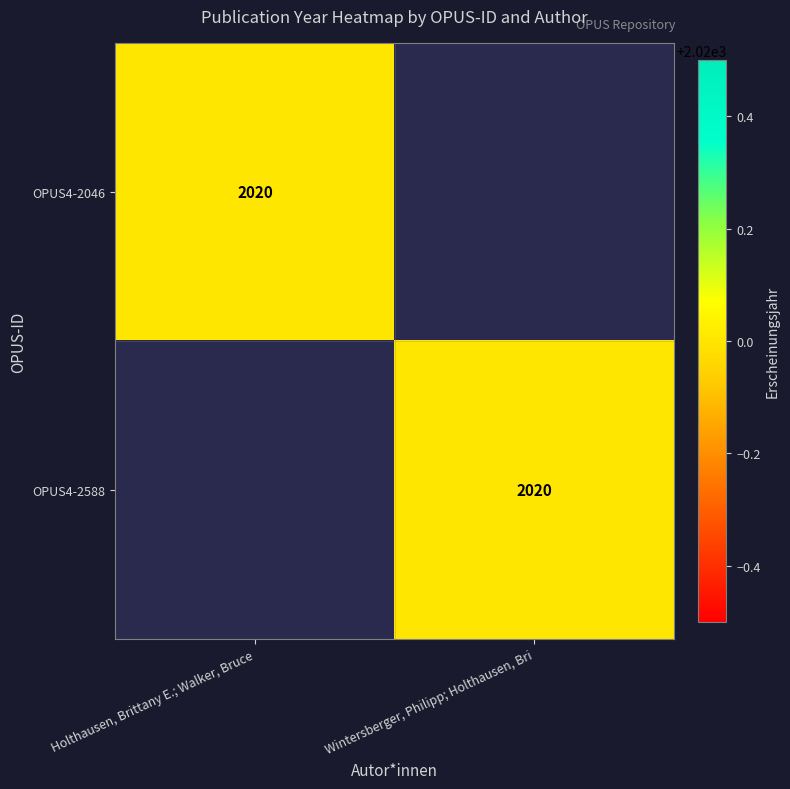

Is it true that OPUS4-2046 equals 2020 at Holthausen, Brittany E.; Walker, Bruce?

True